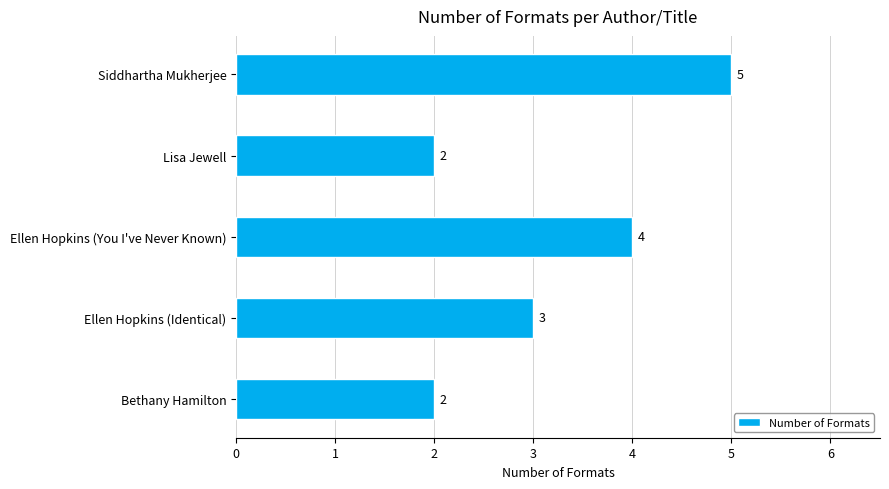

What is the change in value from Siddhartha Mukherjee to Lisa Jewell?

-3